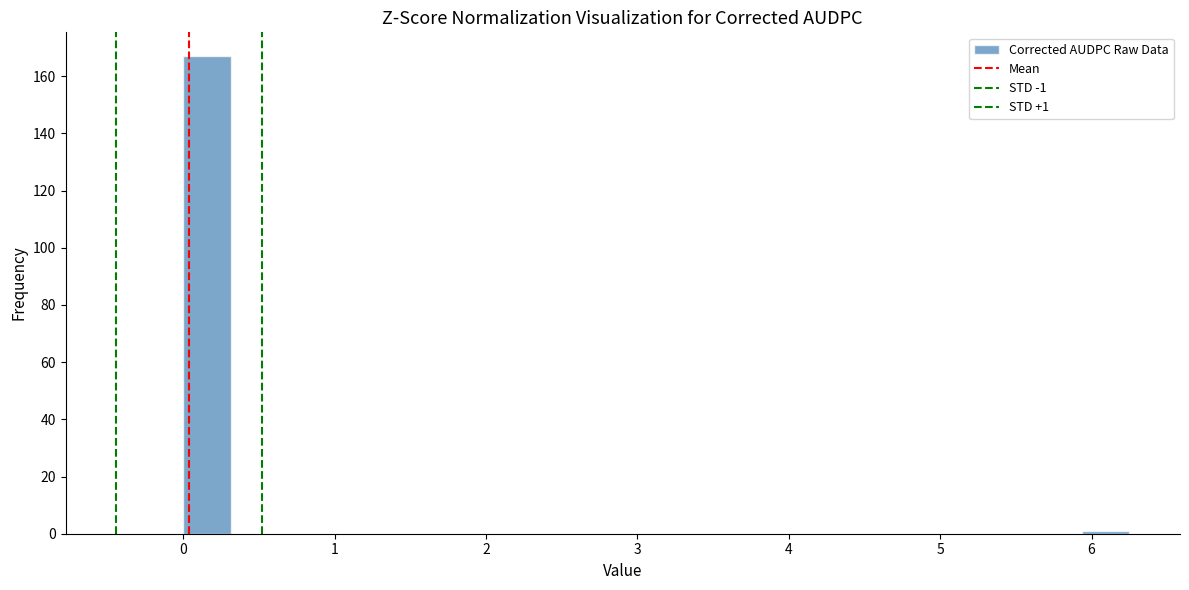

Around what value on the x-axis is the tallest bar? Give the approximate position of its centre, as read against the axis.

0.2